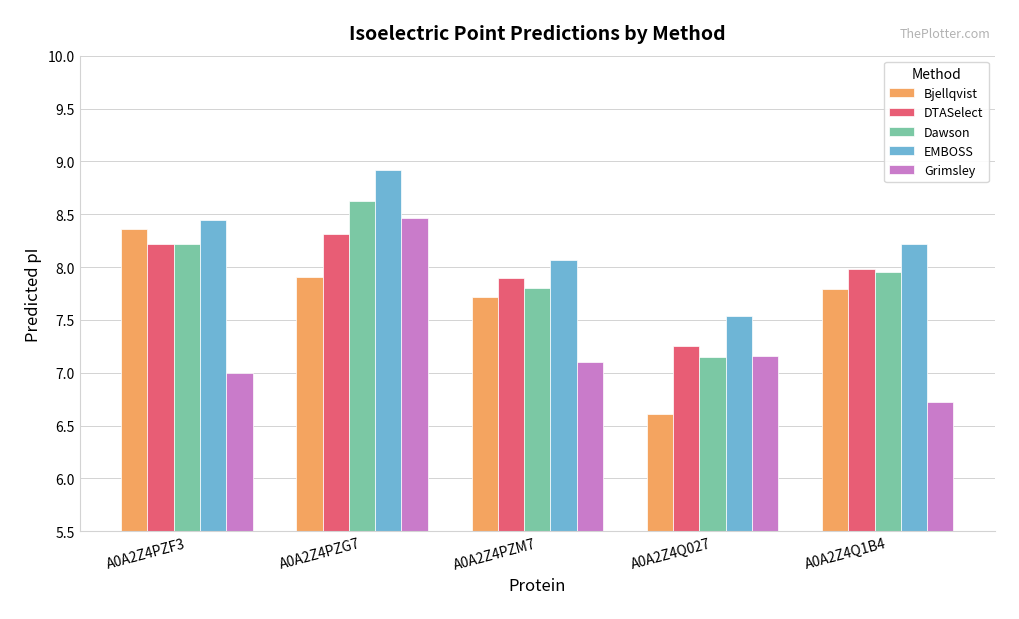

What is the difference between the highest and lowest values at A0A2Z4Q027?

0.9